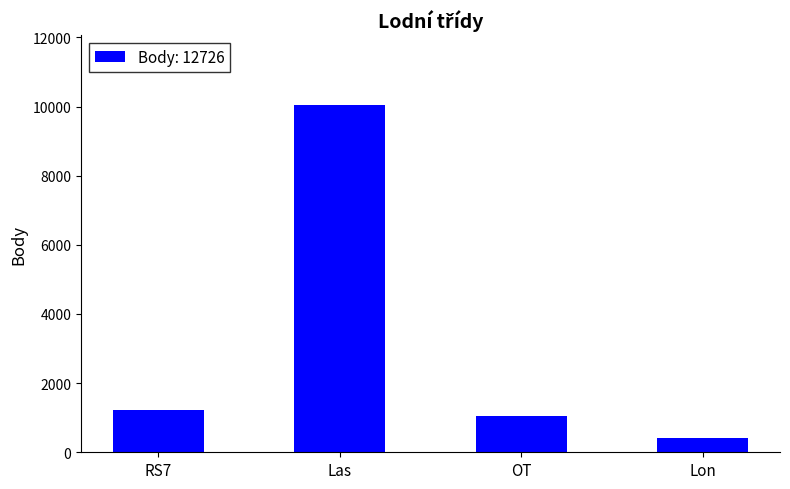

Reading left to right, what are all the values shown in this chart?

RS7=1212	Las=10051	OT=1059	Lon=404